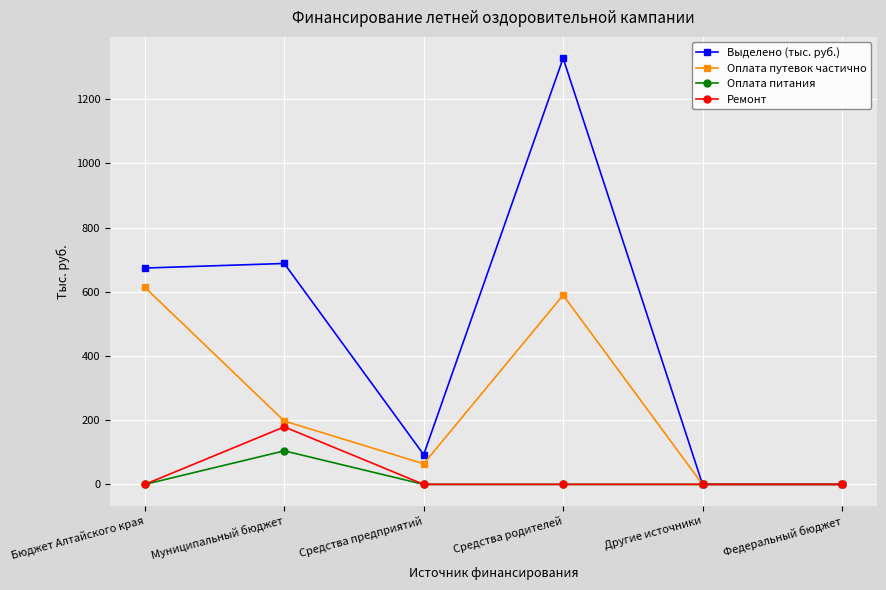

What is the difference between the maximum and minimum values in the Выделено (тыс. руб.) series?

1327.4